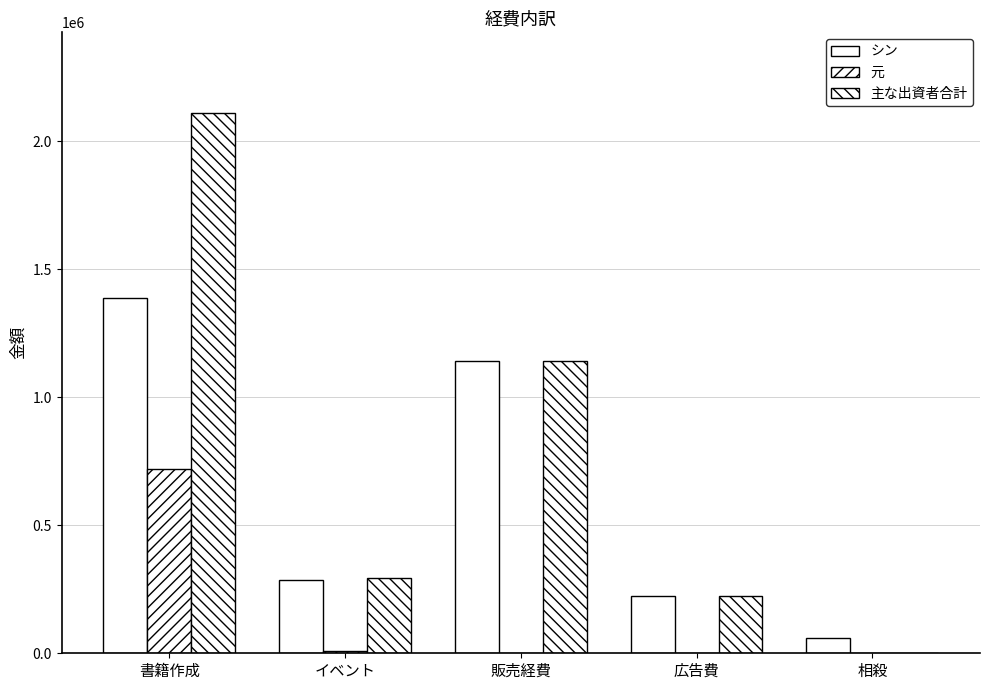

Does the chart contain stacked bars?

No